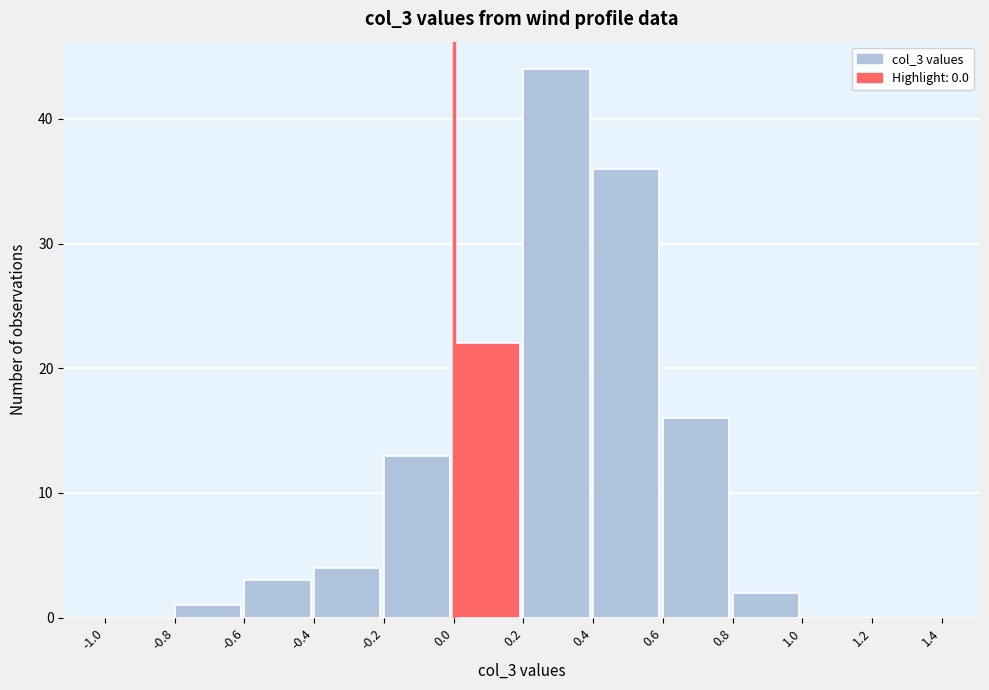

How tall is the bar that spans 0.8 to 1.0 on the x-axis? The values are not printed on the chart, so give them approximately, as read against the axis.

2